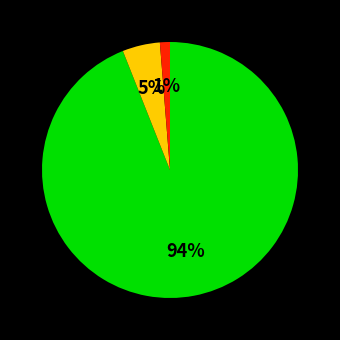

Is there a majority slice in this chart?

Yes